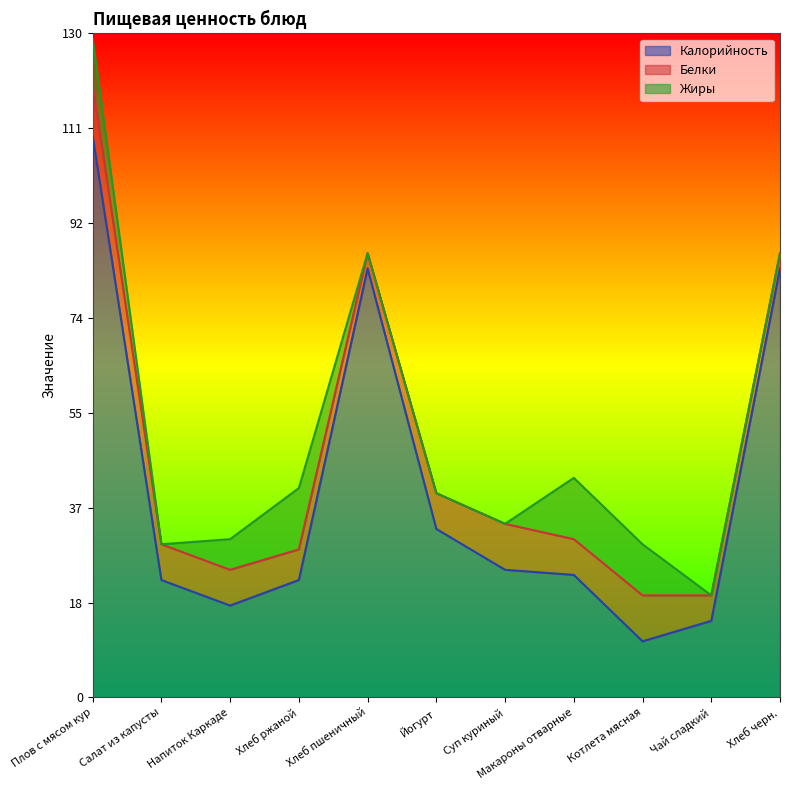

List the labels in order of Калорийность value, largest first.

Плов с мясом кур, Хлеб пшеничный, Хлеб черн., Йогурт, Суп куриный, Макароны отварные, Салат из капусты, Хлеб ржаной, Напиток Каркаде, Чай сладкий, Котлета мясная